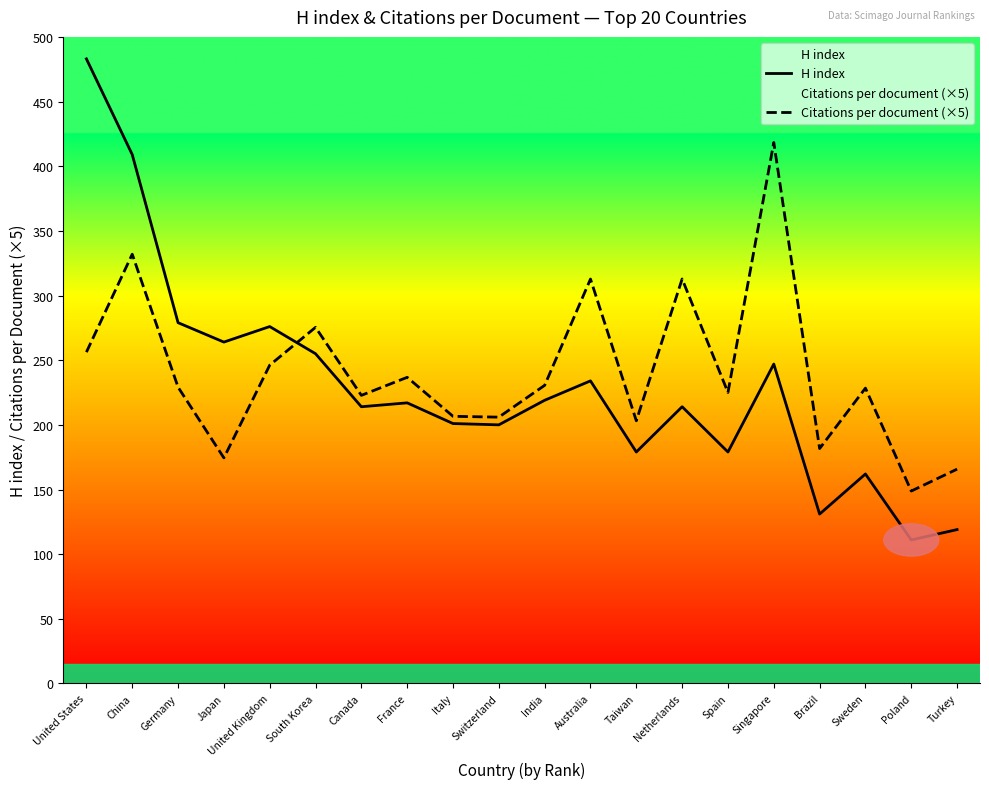

True or false: H index and Citations per document (×5) cross at least once.

True